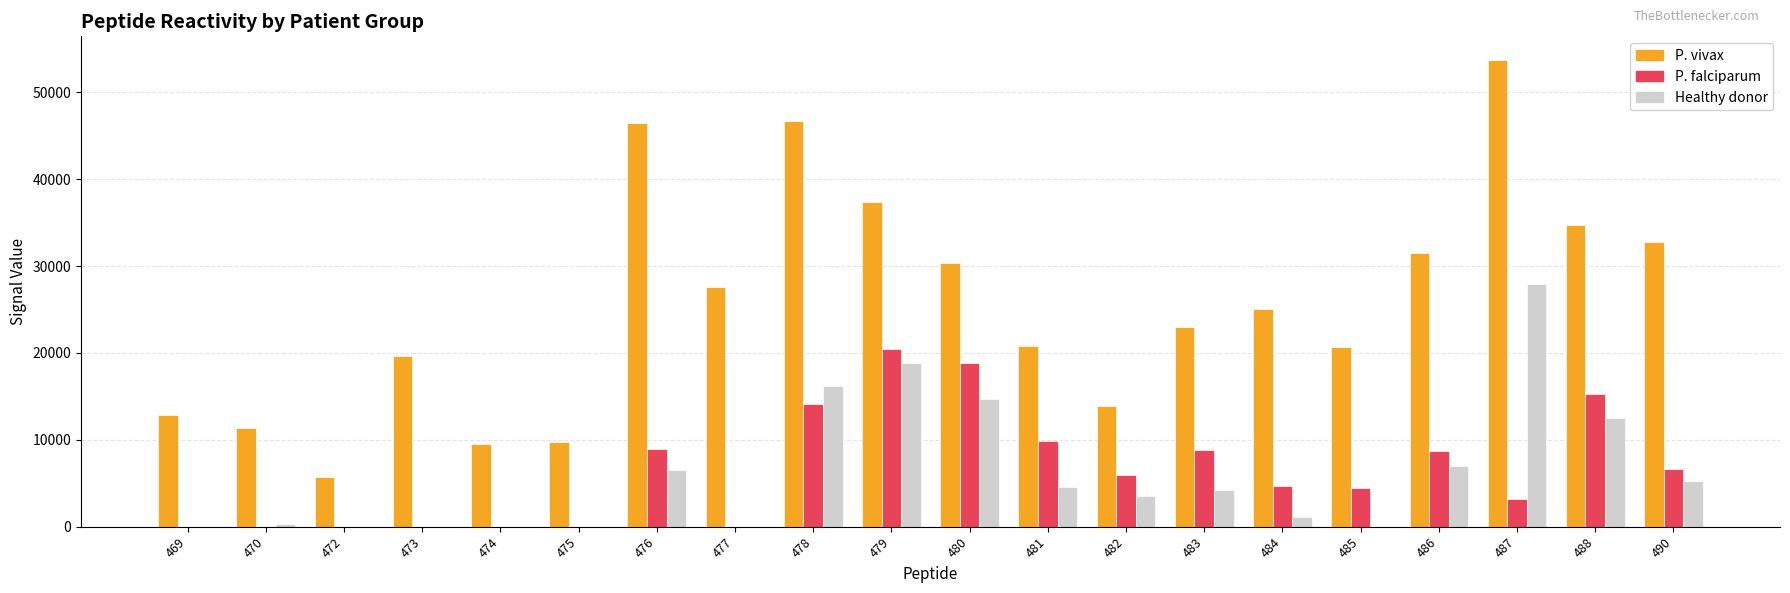

What are all the series names shown in the legend?

P. vivax, P. falciparum, Healthy donor